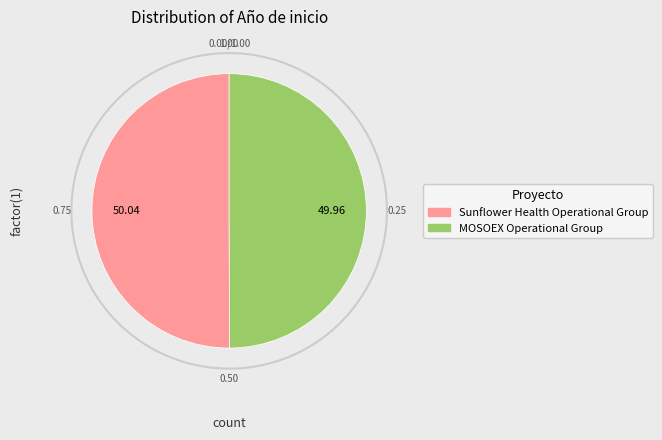

How many slices are in this pie chart?

2